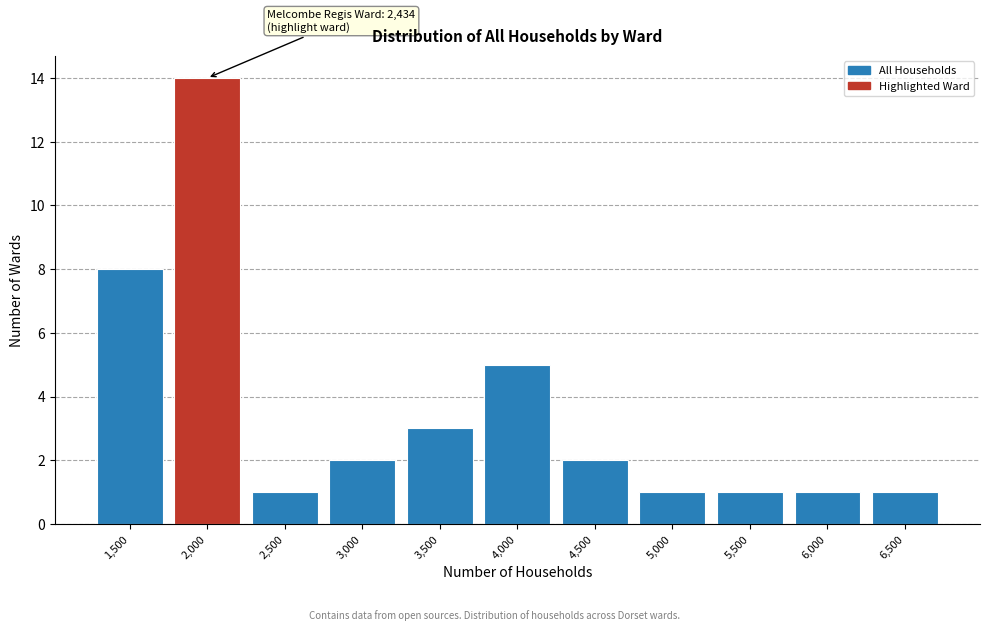

Reading right to left, transcribe all the data shown in this chart.

6,500=1	6,000=1	5,500=1	5,000=1	4,500=2	4,000=5	3,500=3	3,000=2	2,500=1	2,000=14	1,500=8